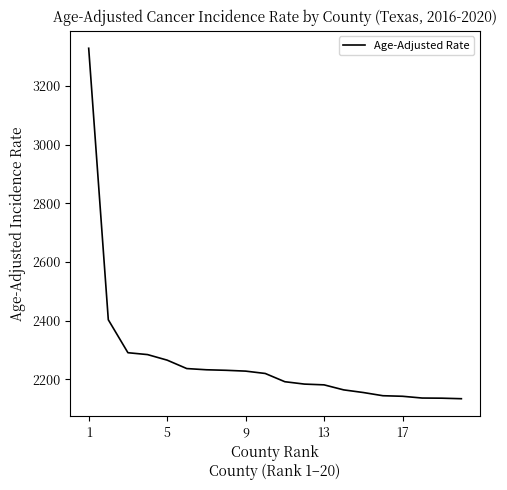

What is the average value?

2264.7